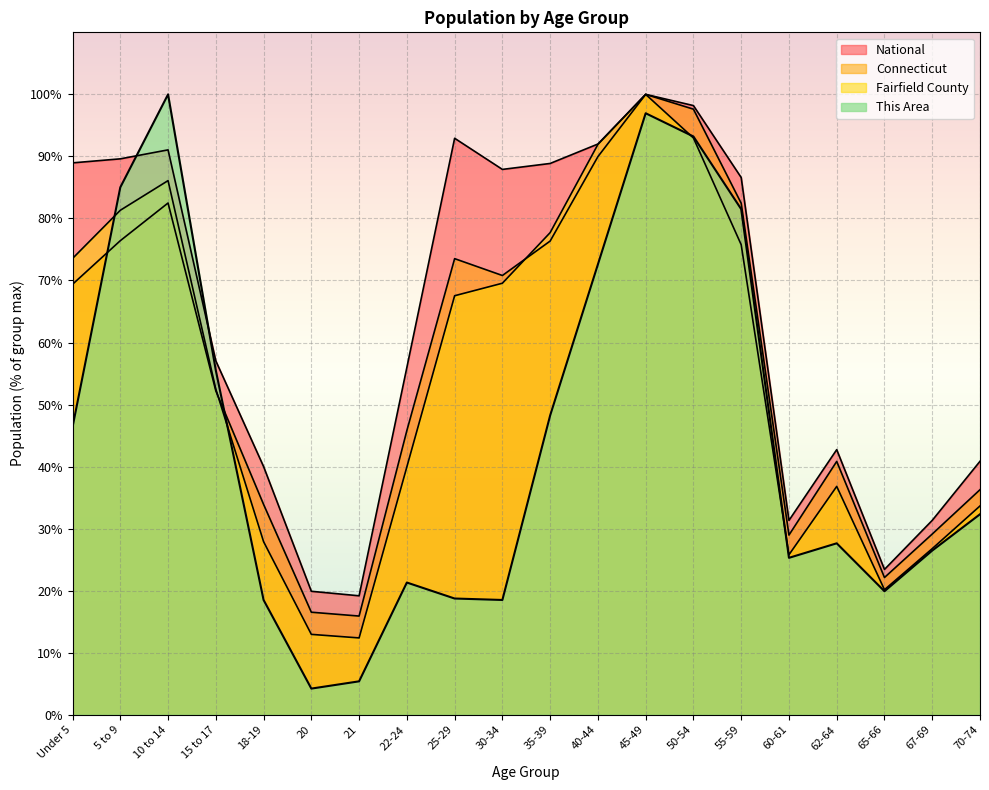

How many values in the Fairfield County series are below 67?

10